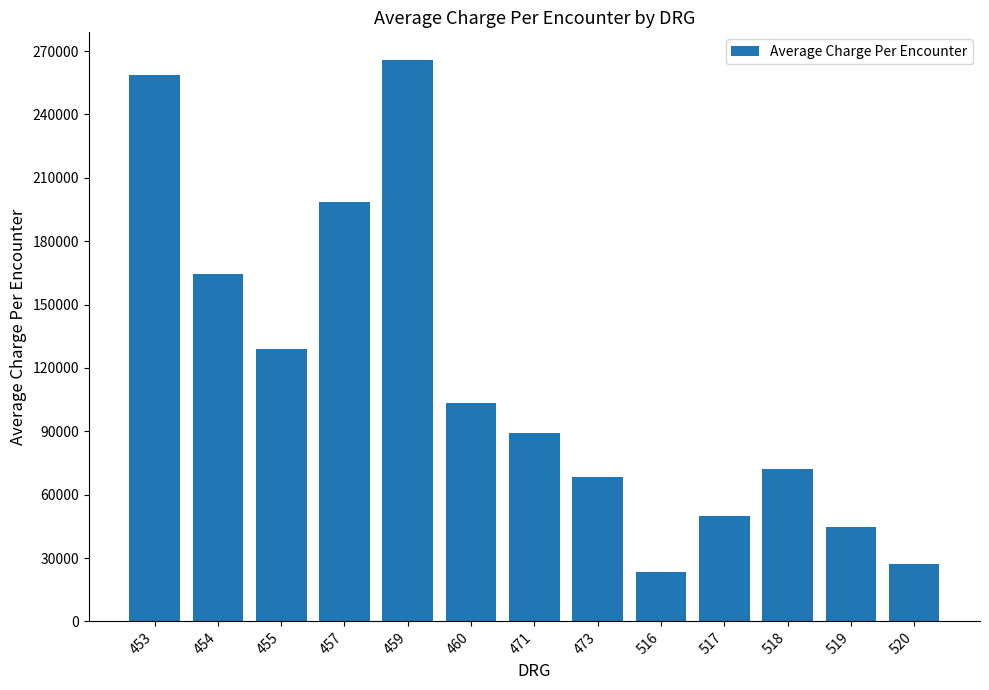

What is the difference between the maximum and minimum values?

242152.0